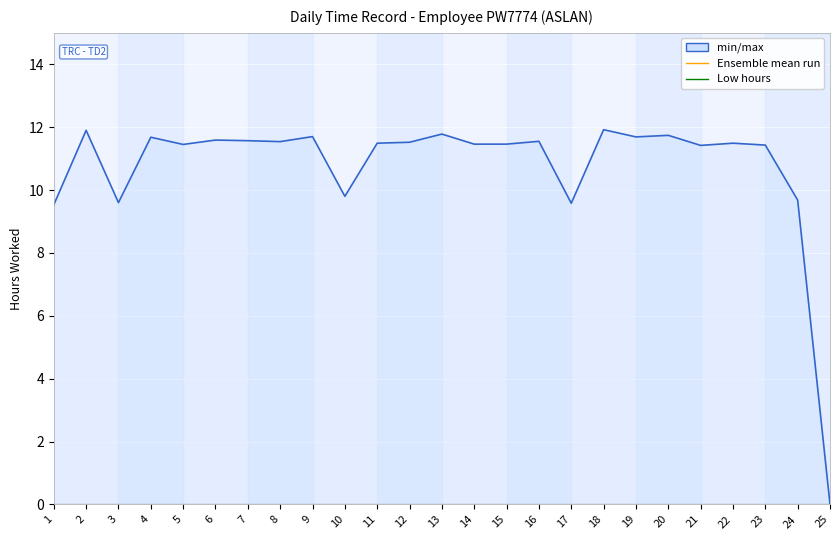

True or false: the data shows 6.3 at 14.

False